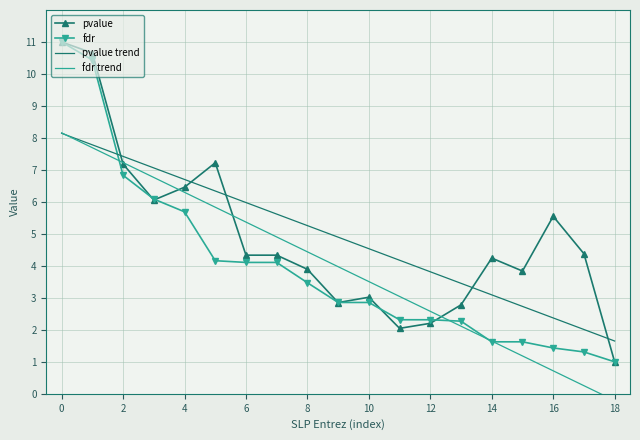

Rank the series at 17 from lowest to highest value.

fdr trend, fdr, pvalue trend, pvalue